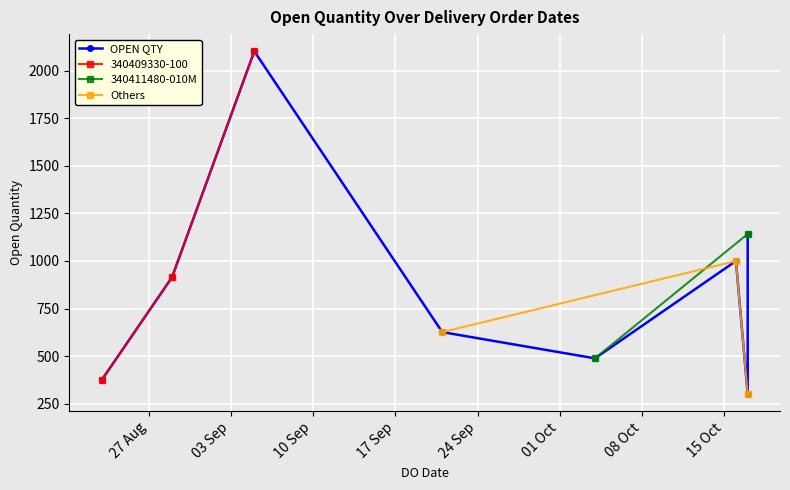

Count the number of values greater than 915.

3